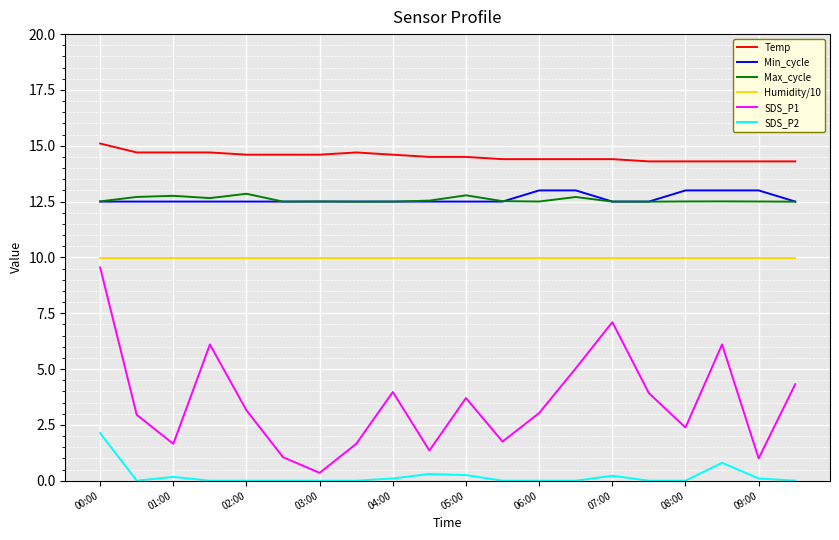

Count the number of categories in the chart.

20